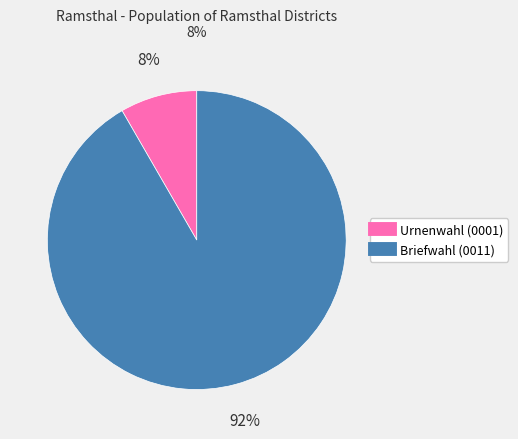

Does any single category account for the majority?

Yes